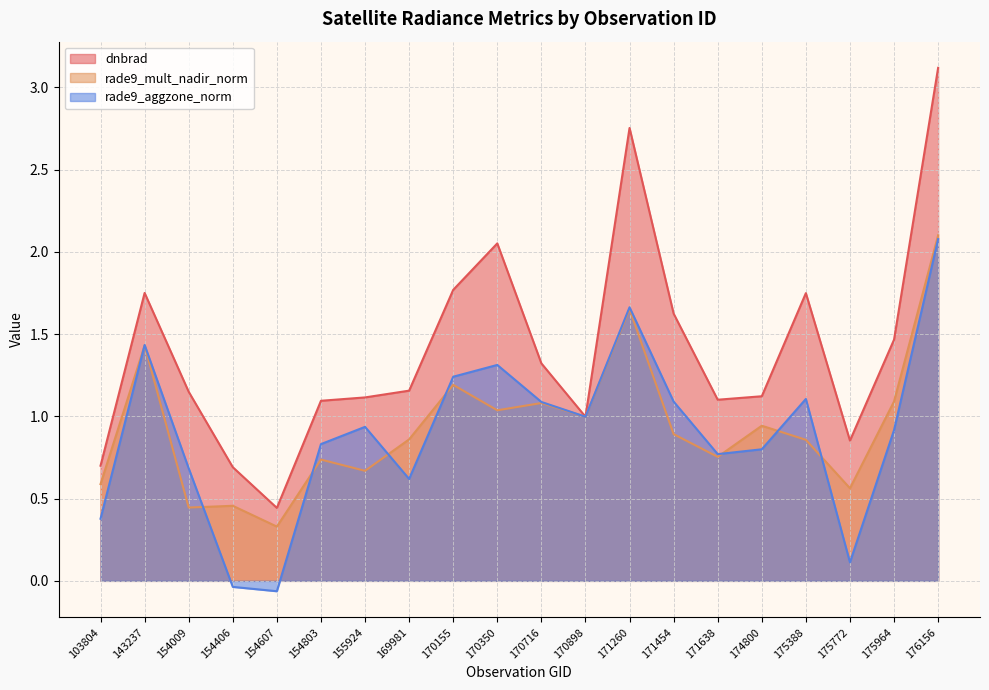

Between 170716 and 154607, which is larger?

170716